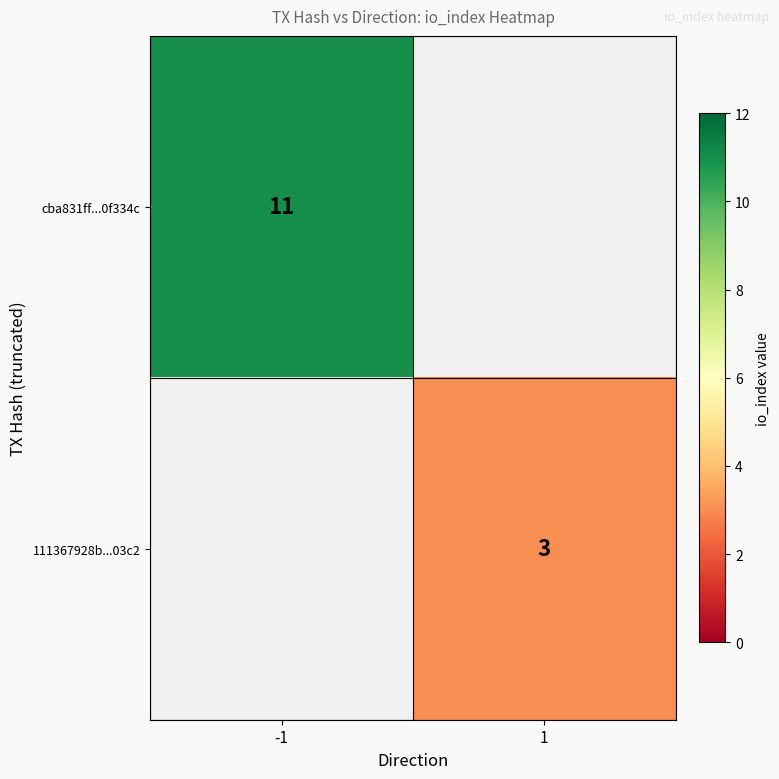

The value of cba831ff...0f334c at -1 is 17. True or false?

False